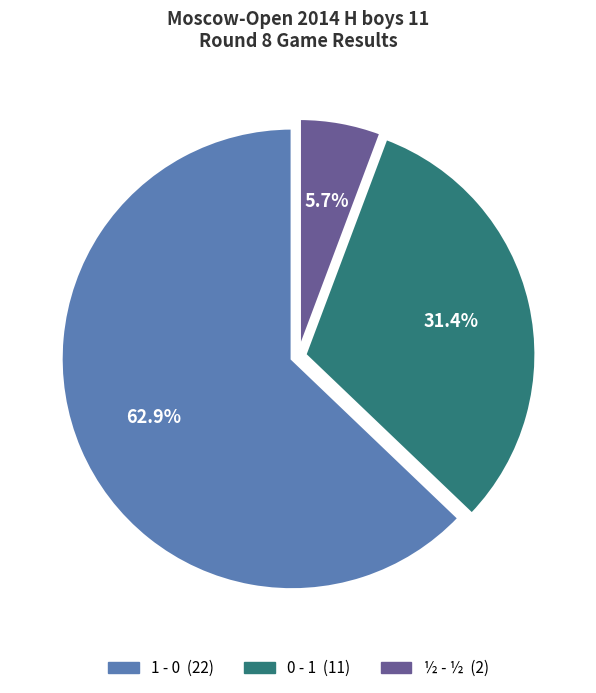

What percentage do 0 - 1 and 1 - 0 together represent?

94.3%